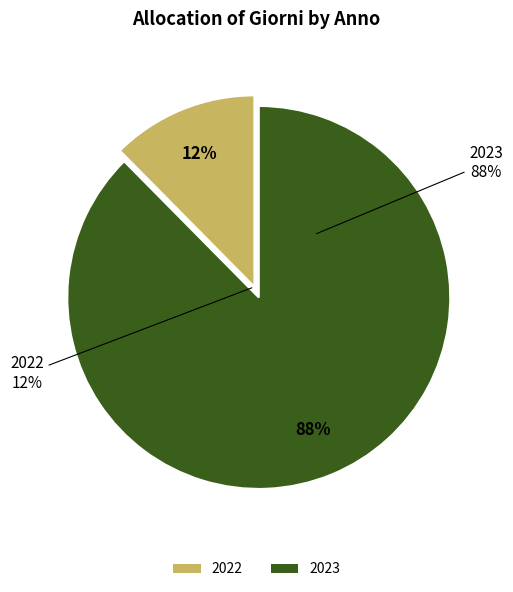

Approximately how many times larger is the value at 2023 compared to 2022?

7.1